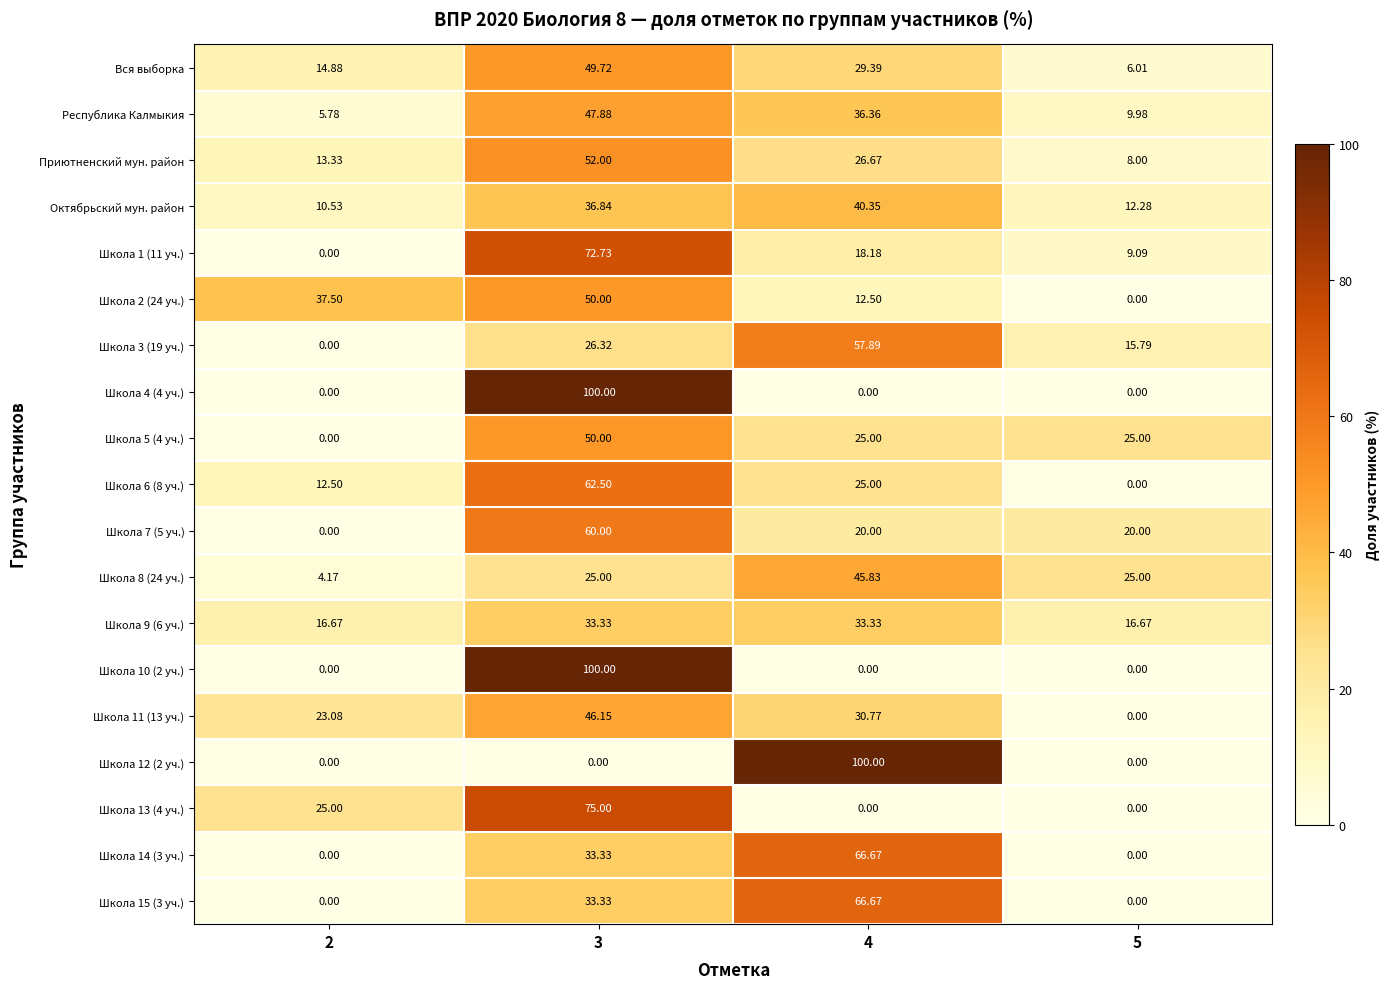

How many distinct data groups are displayed?

19